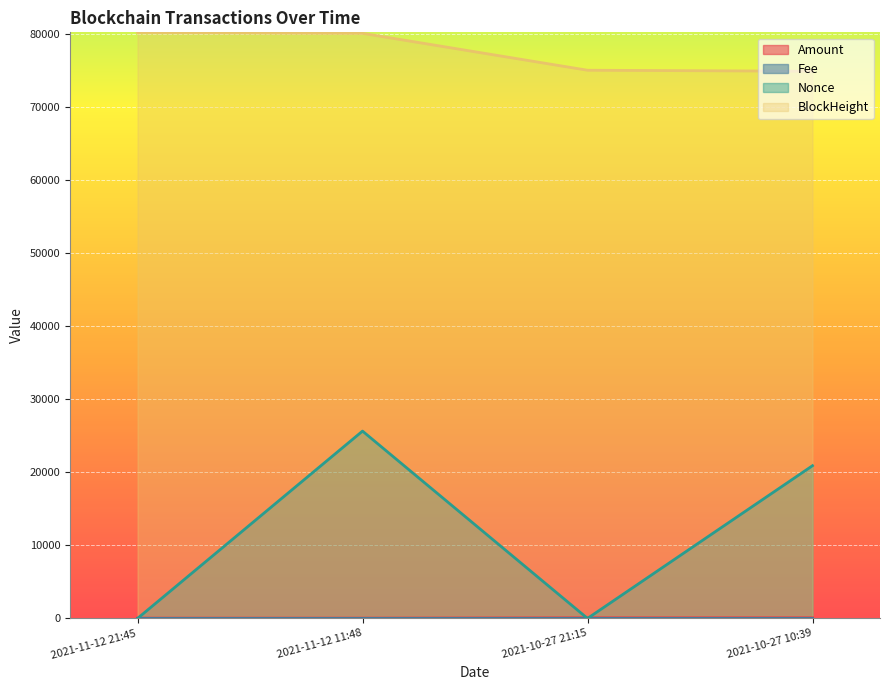

What is the difference between the second highest and second lowest values in the BlockHeight series?

5051.0